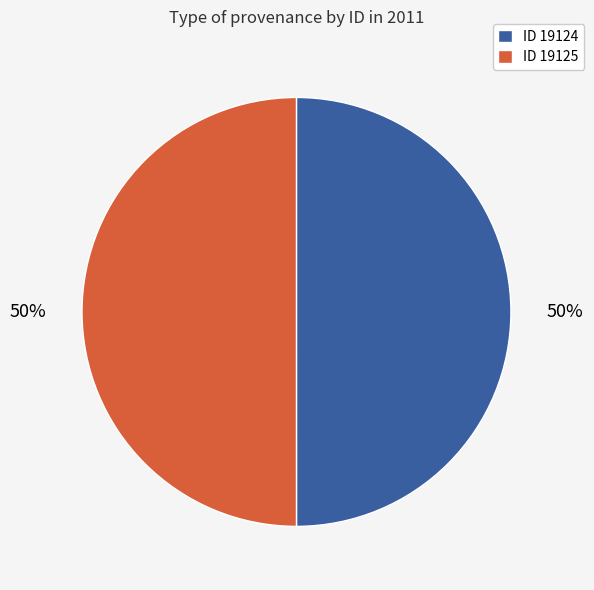

What is the ratio of the value at ID 19124 to the value at ID 19125?

1.0